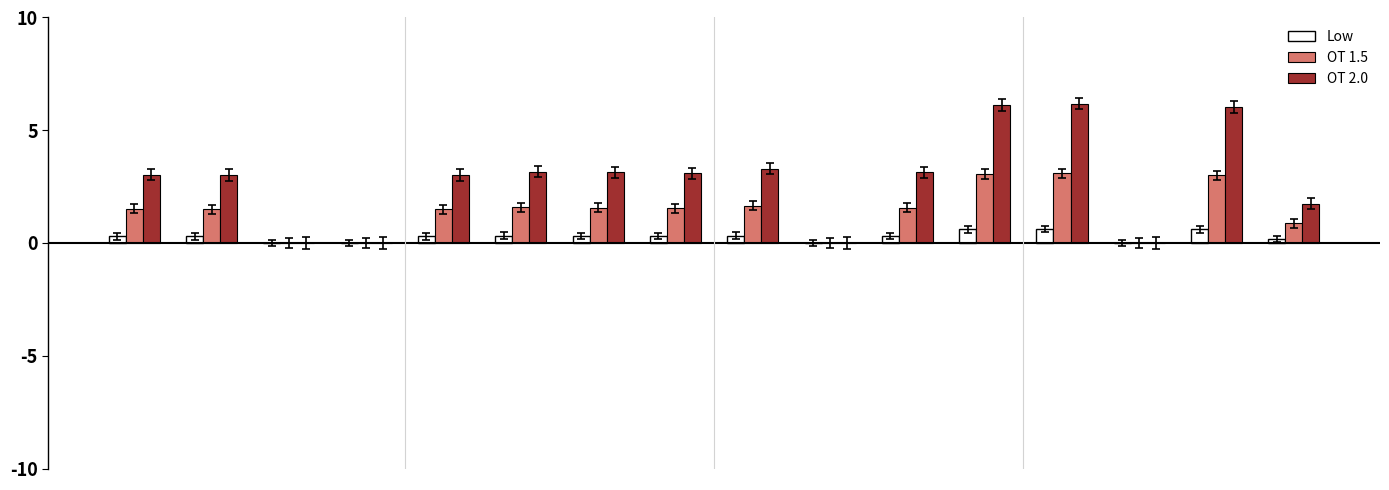

Which series has the largest total across all categories?

OT 2.0